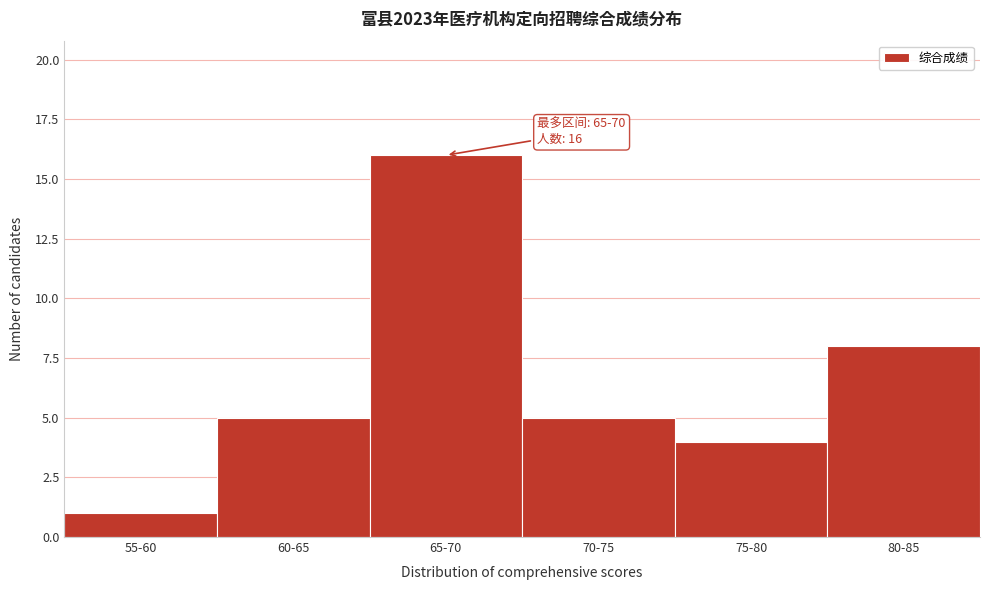

Reading left to right, extract all data points from this chart.

1	5	16	5	4	8